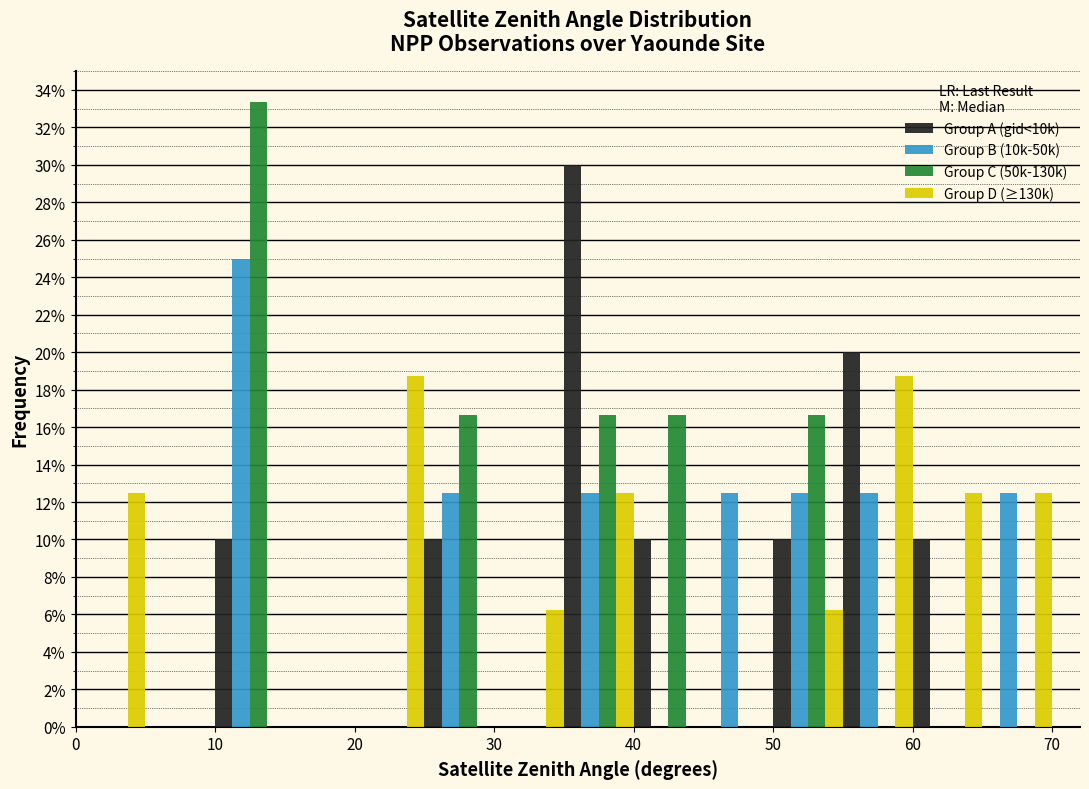

In the Group C (50k-130k) series, which range on the x-axis has the tallest bar?

10 to 15